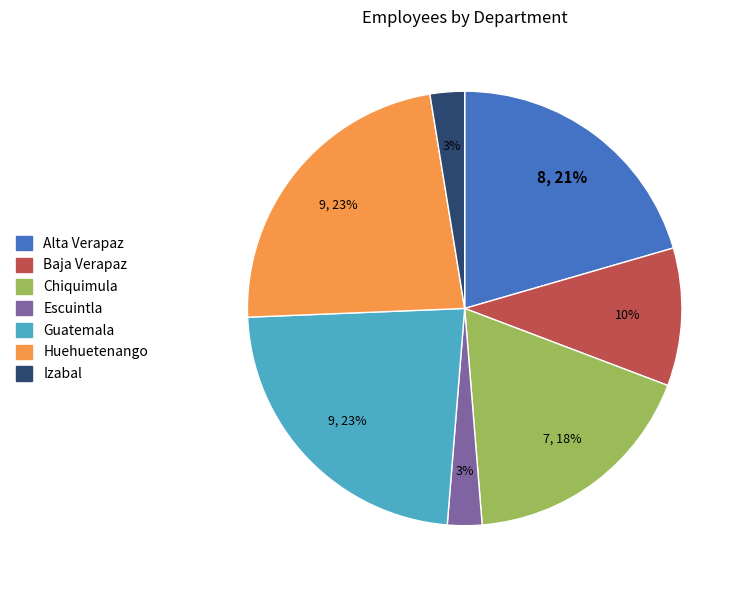

True or false: Escuintla accounts for 3% of the total.

True